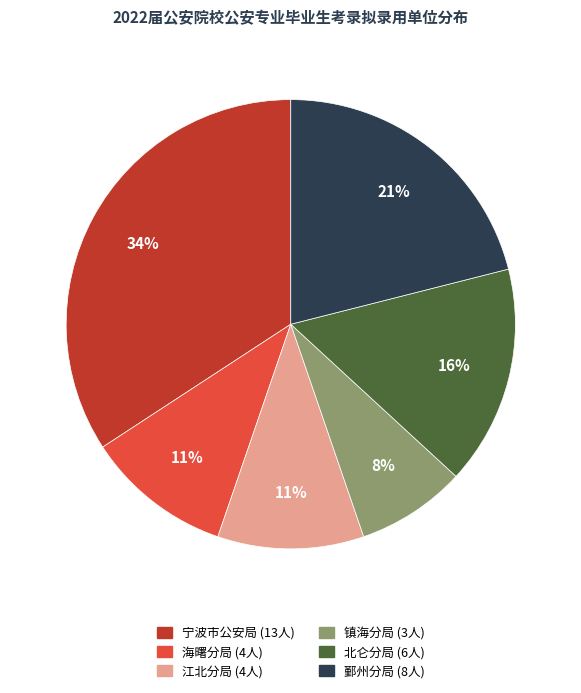

Is there a majority slice in this chart?

No